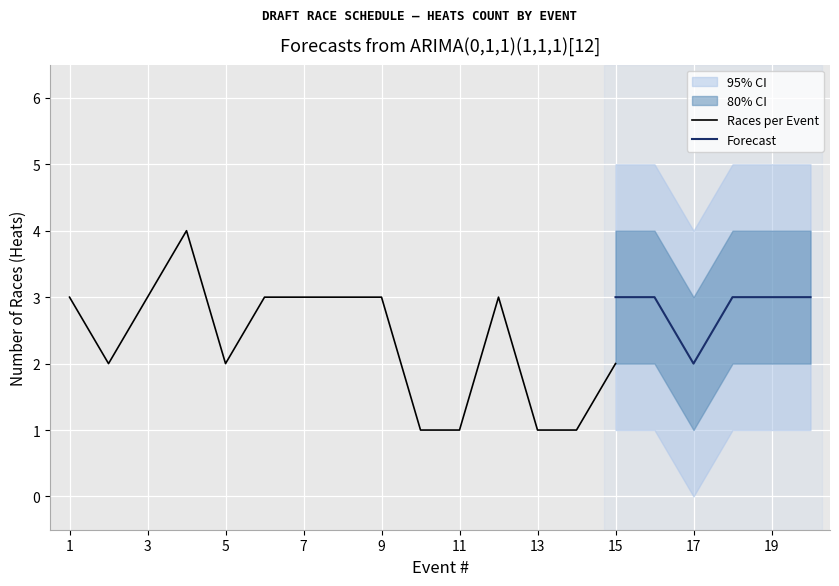

The value at 6 is 5. True or false?

False